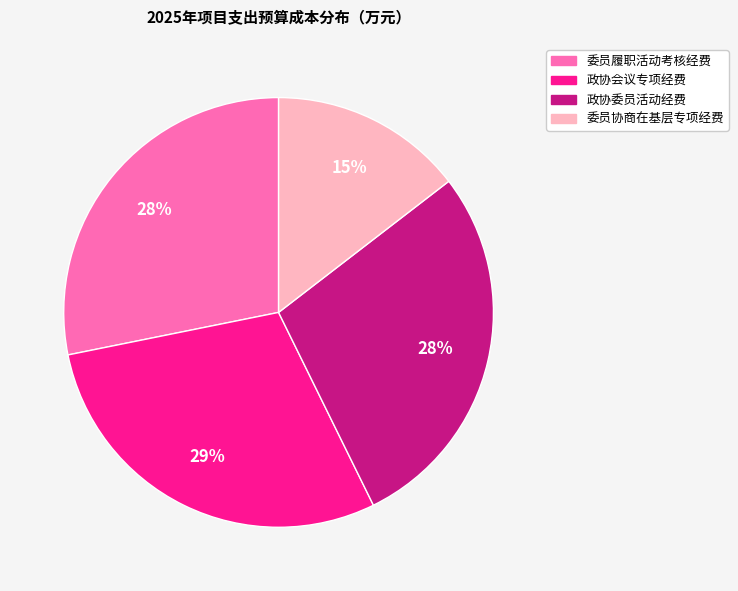

Count the number of slices in the pie.

4